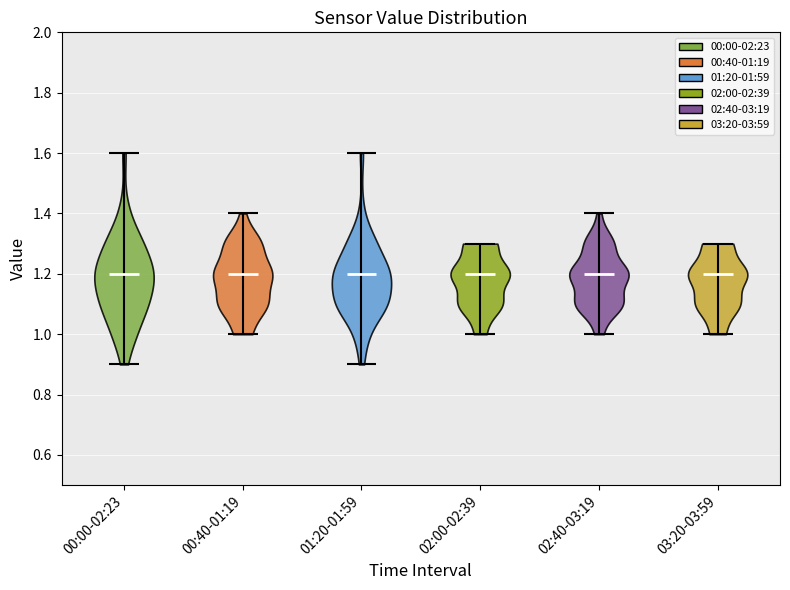

Reading left to right, read every violin against the y-axis: where its median line is, and the lowest and highest points it reaches. The values are not printed on the chart, so give them approximately, as read against the axis.

00:00-02:23: median line 1.2, lowest point 0.9, highest point 1.6
00:40-01:19: median line 1.2, lowest point 1.0, highest point 1.4
01:20-01:59: median line 1.2, lowest point 0.9, highest point 1.6
02:00-02:39: median line 1.2, lowest point 1.0, highest point 1.3
02:40-03:19: median line 1.2, lowest point 1.0, highest point 1.4
03:20-03:59: median line 1.2, lowest point 1.0, highest point 1.3